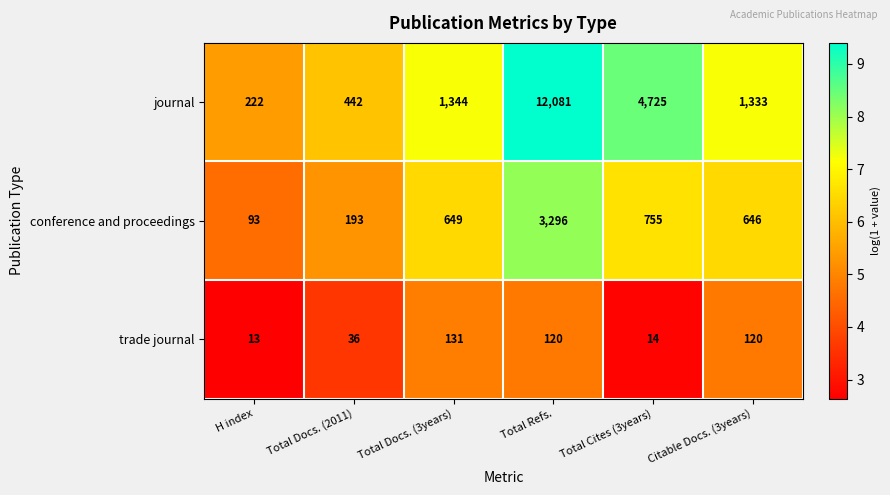

At which category is the sum across all series the highest?

Total Refs.